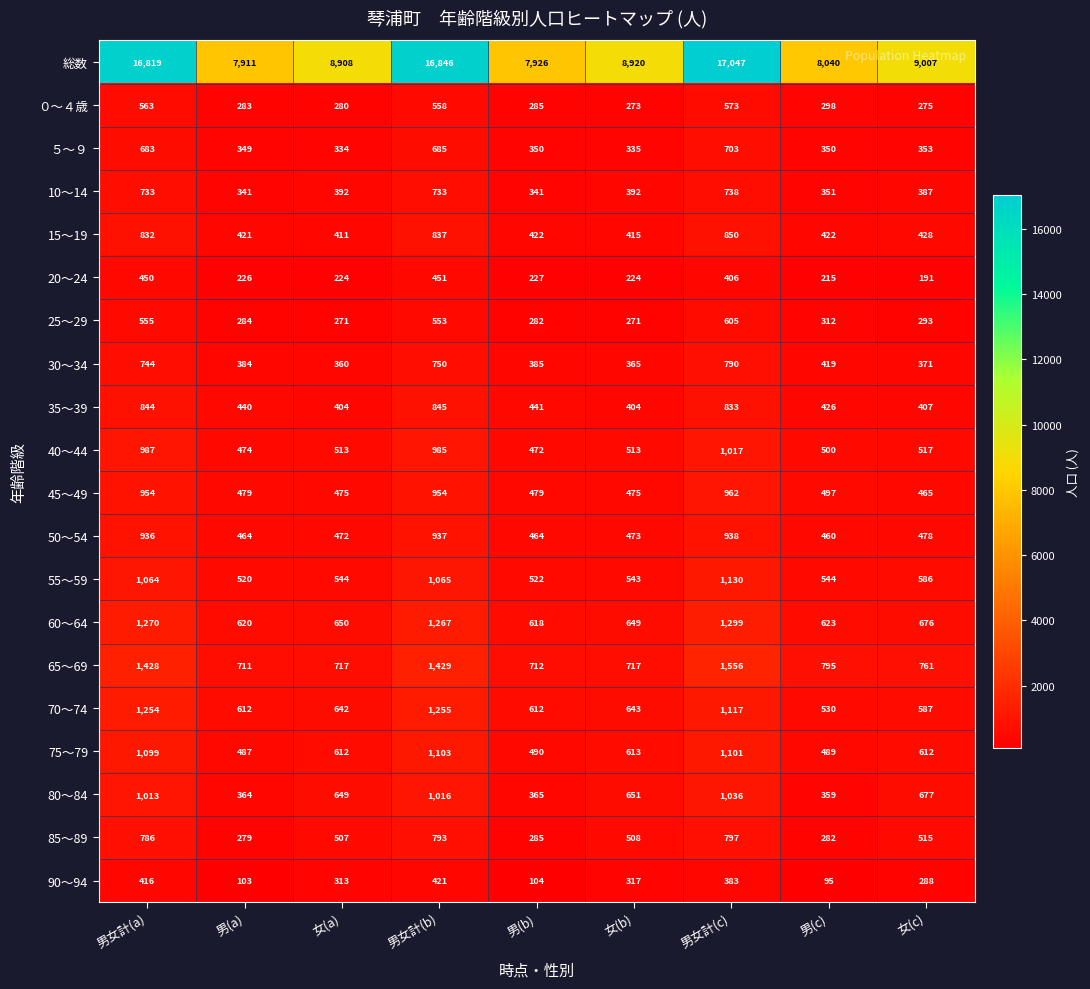

What is the difference between the highest and lowest values at 男(c)?

7945